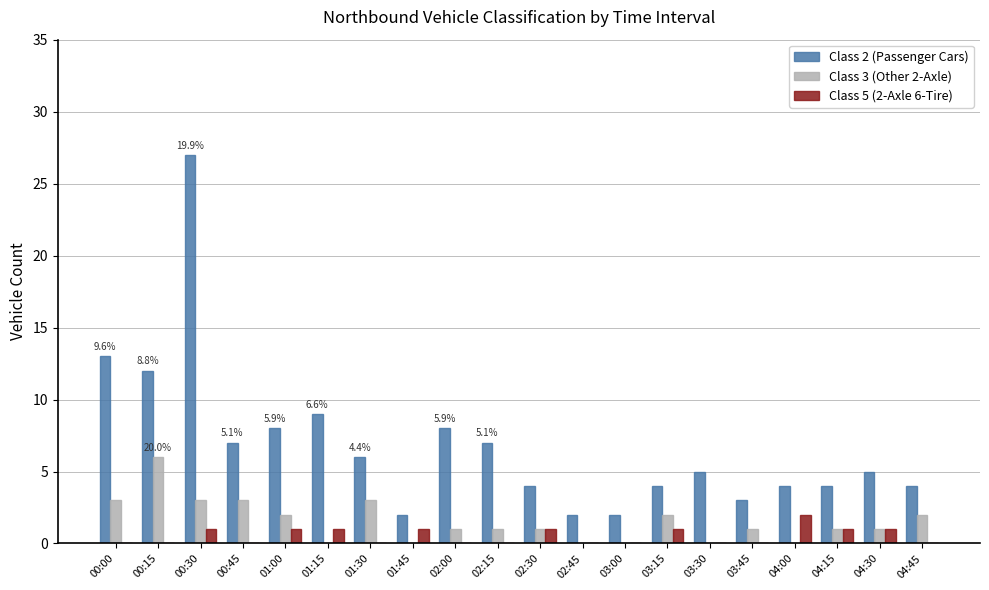

True or false: Class 2 (Passenger Cars) has a value of 8 at 01:00.

True